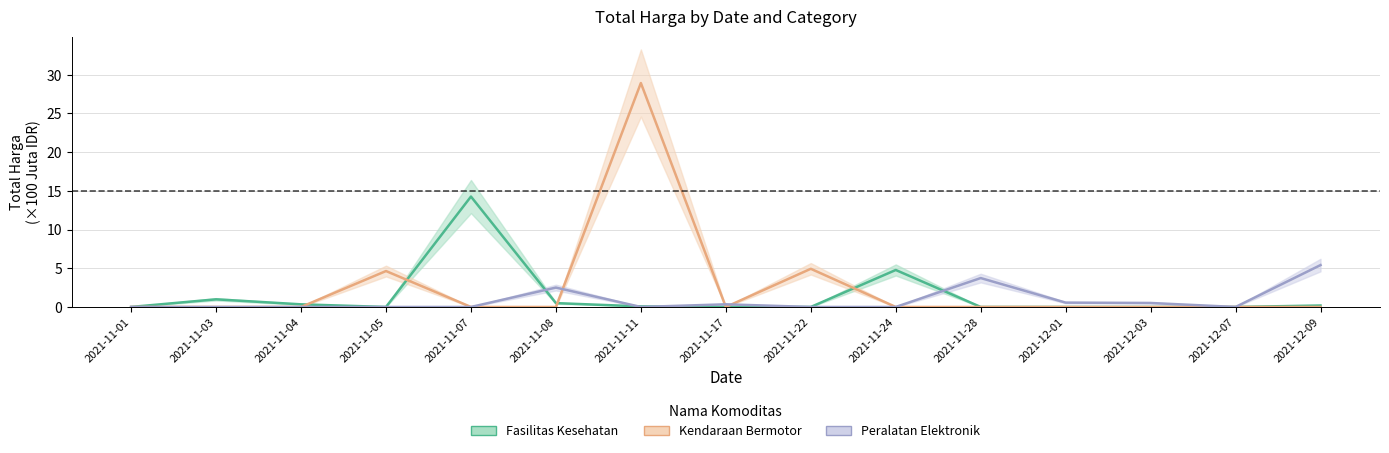

Which series has the largest range (max minus min)?

Kendaraan Bermotor